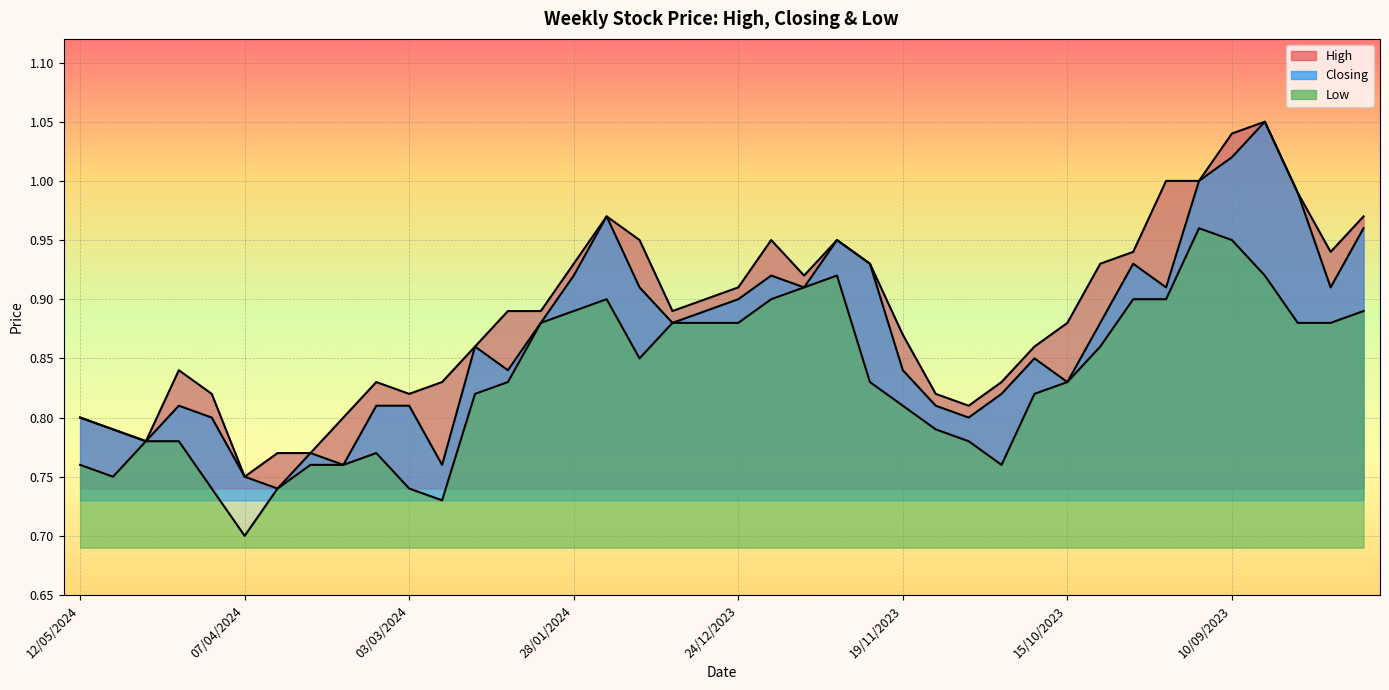

At which category does Low reach its first local valley?

05/05/2024